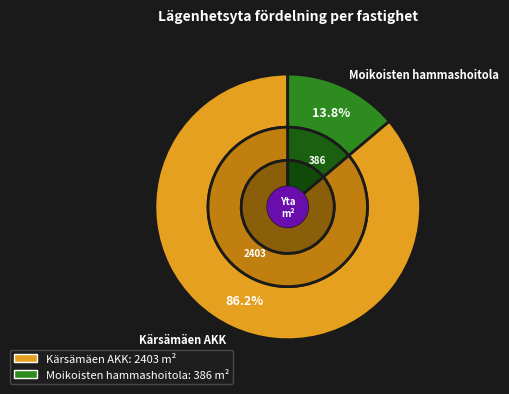

The Kärsämäen AKK slice represents 86% of the pie. True or false?

True